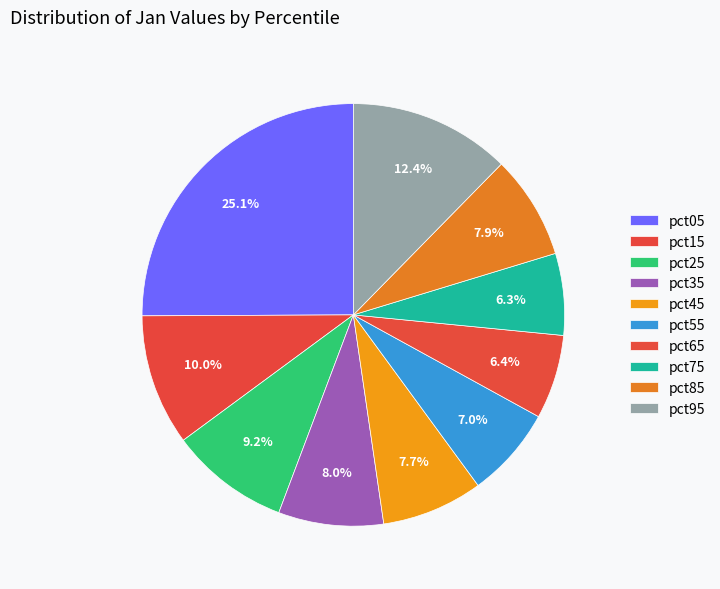

Count the number of slices in the pie.

10